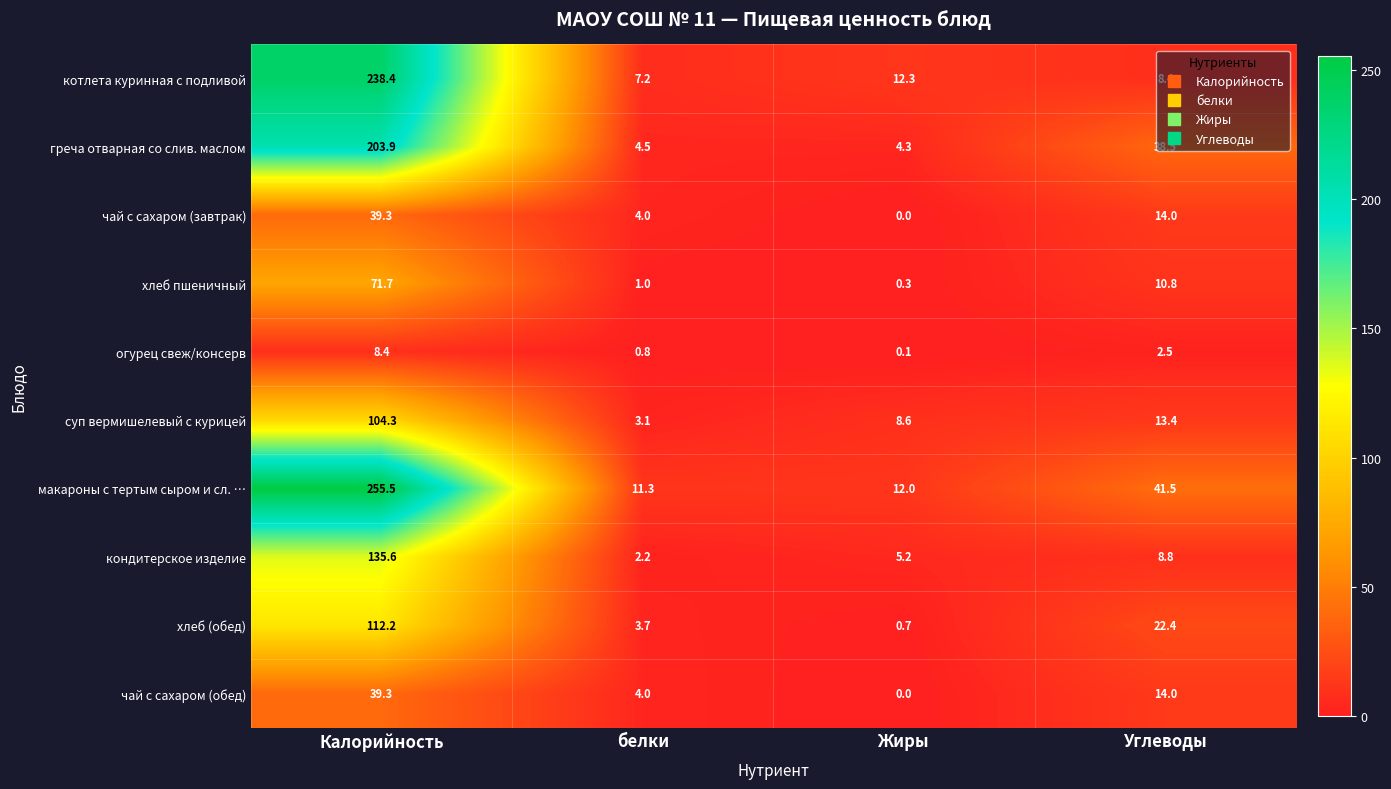

Rank the categories by чай с сахаром (обед) value from highest to lowest.

Калорийность, Углеводы, белки, Жиры